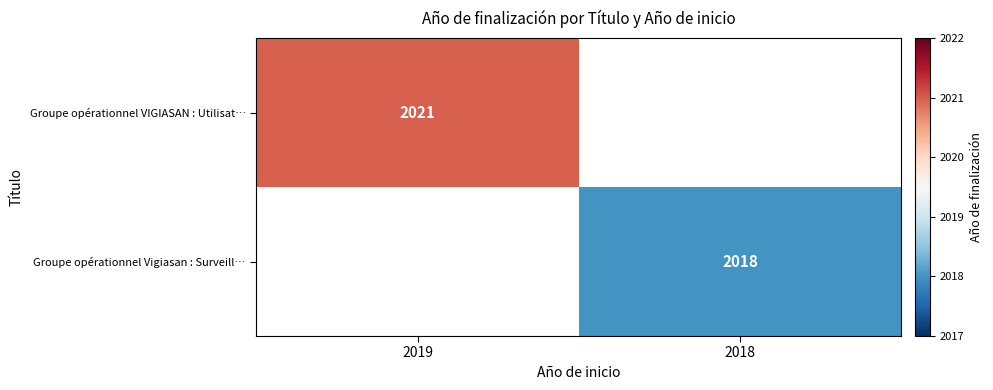

True or false: Groupe opérationnel VIGIASAN : Utilisat… has a value of 2021 at 2019.

True